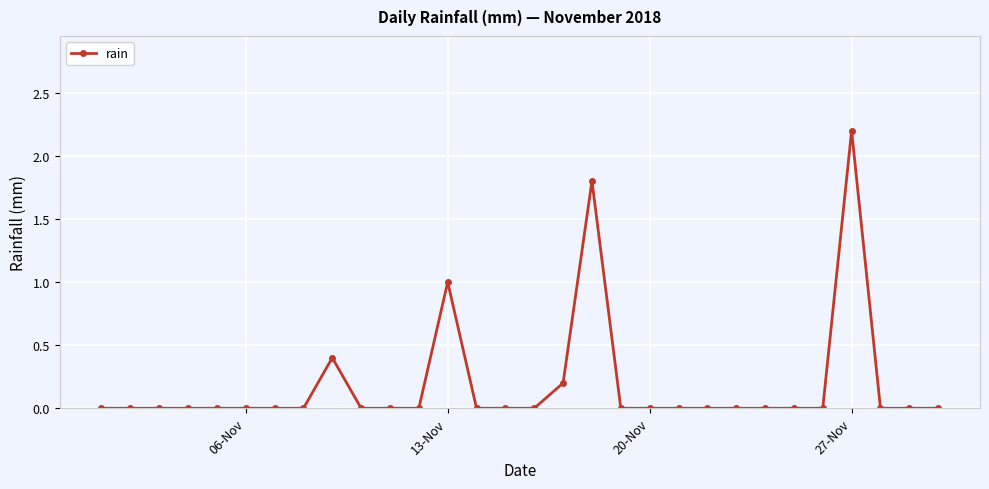

True or false: there are more than 2 points higher than both neighbors.

True